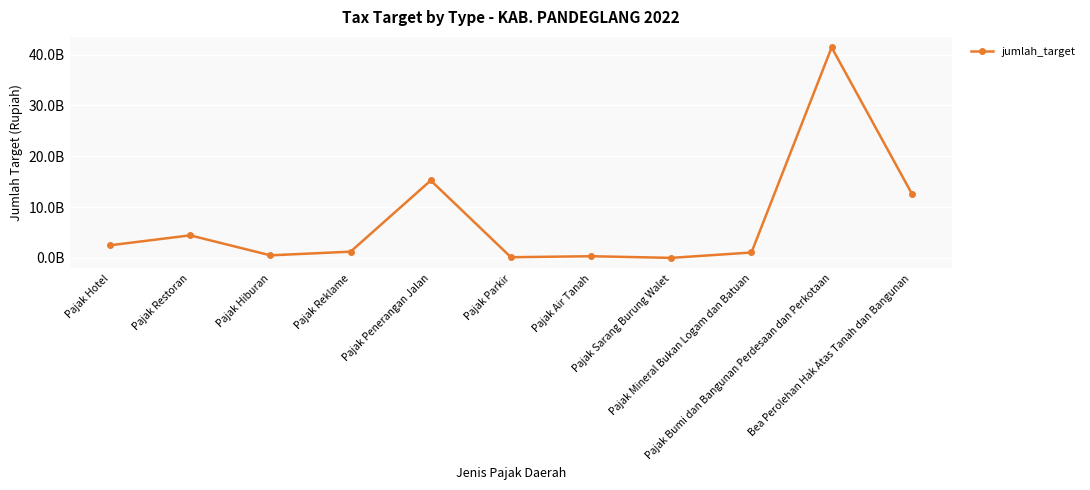

Does the chart have visible grid lines?

Yes